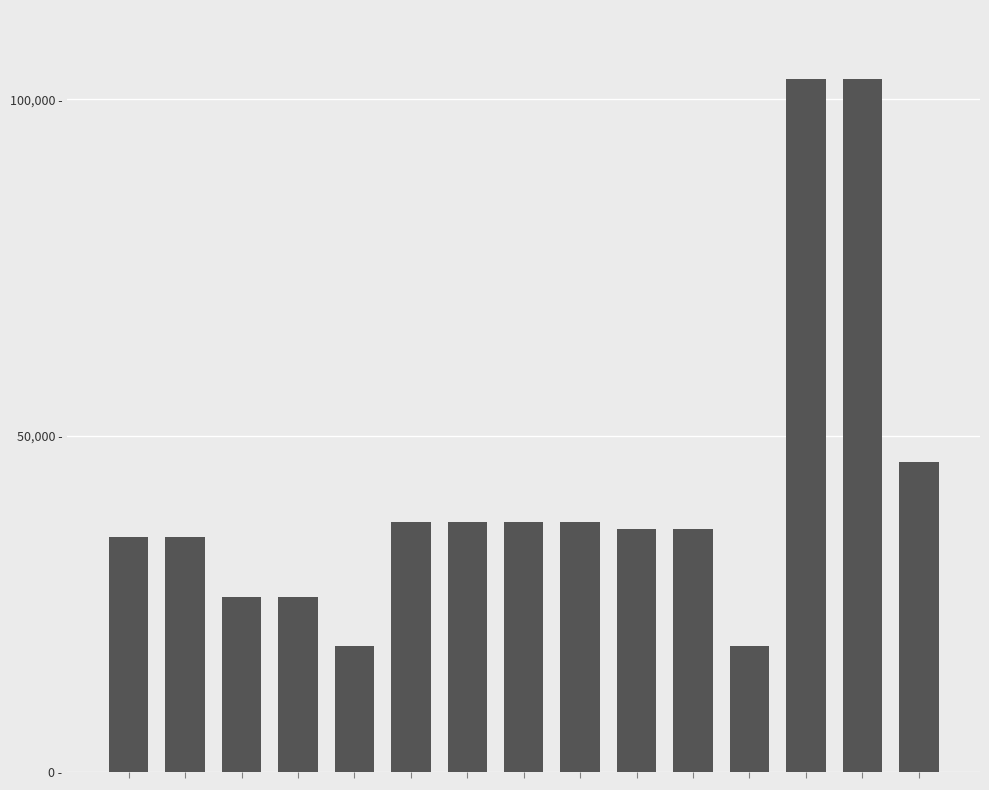

Where does the data first go above 36167?

5